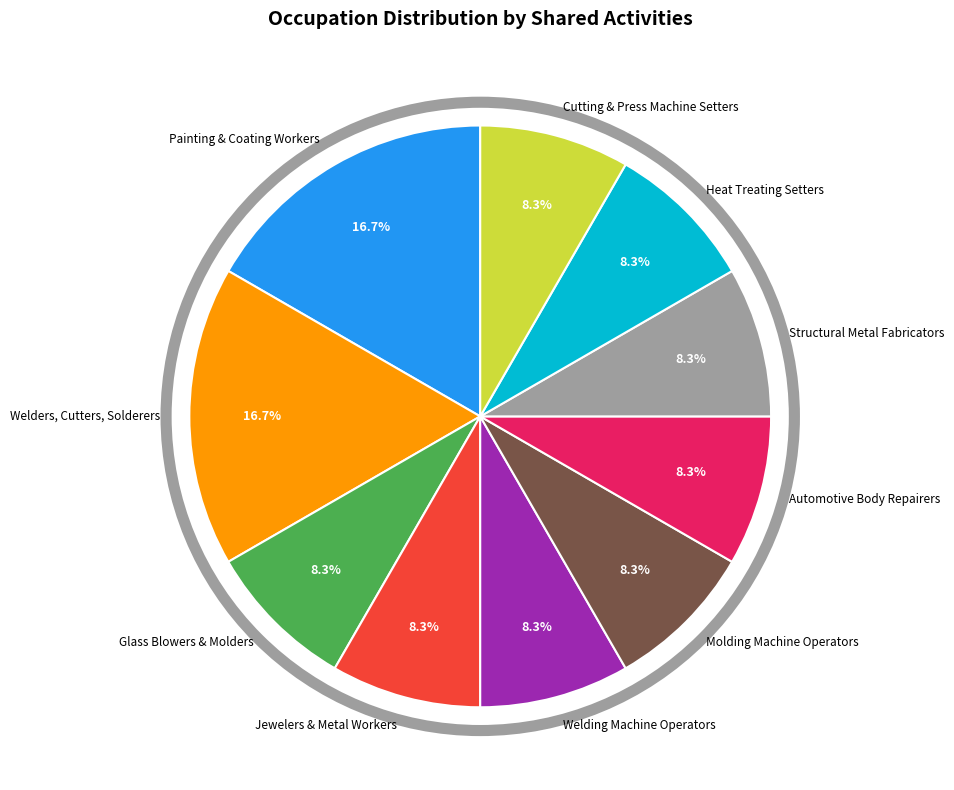

Does any single category account for the majority?

No